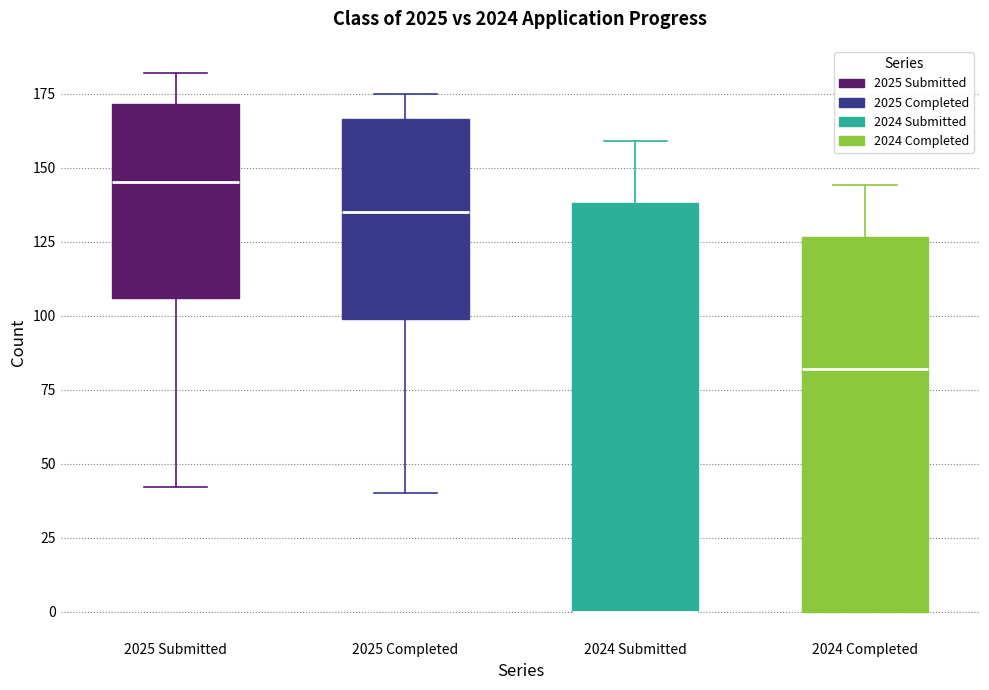

Which box is the tallest, from its lower edge to its upper edge?

2024 Submitted